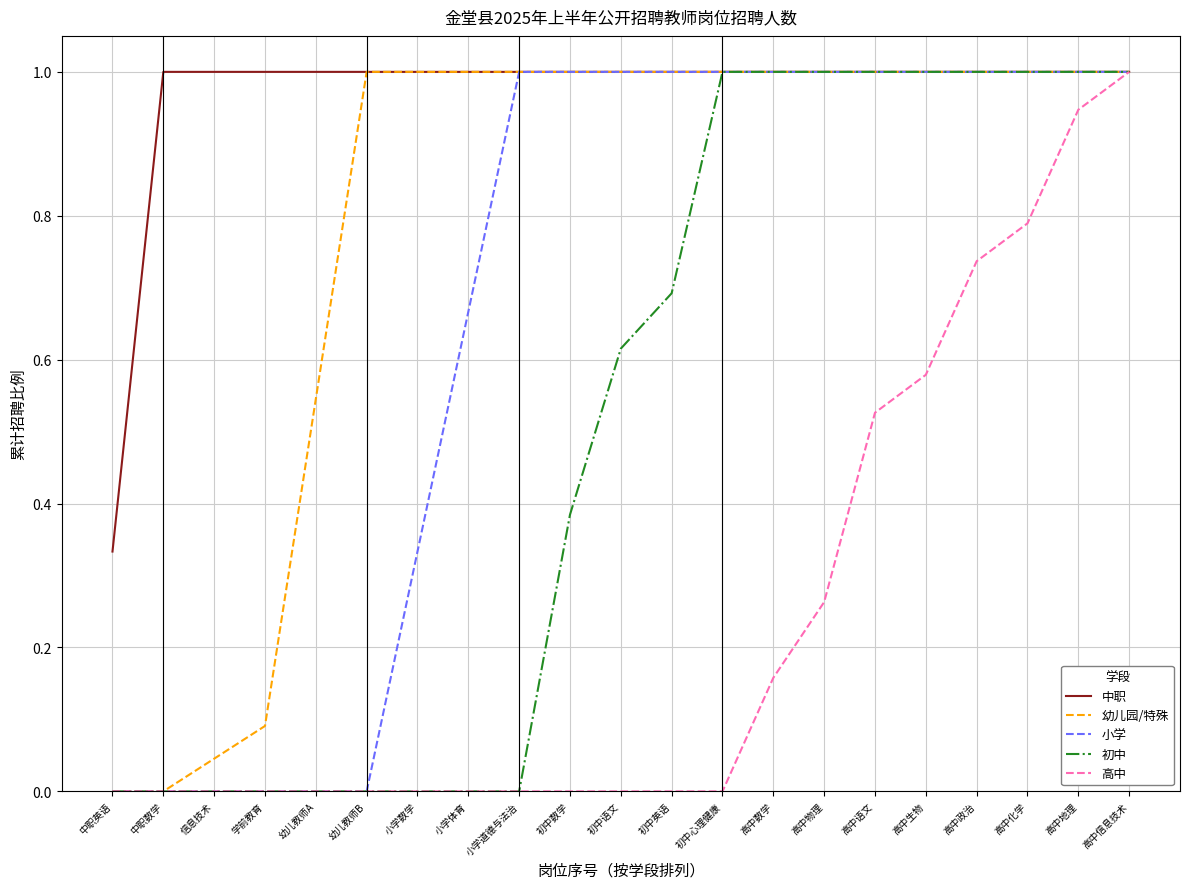

What is the approximate value of 初中 at 高中政治?

1.0